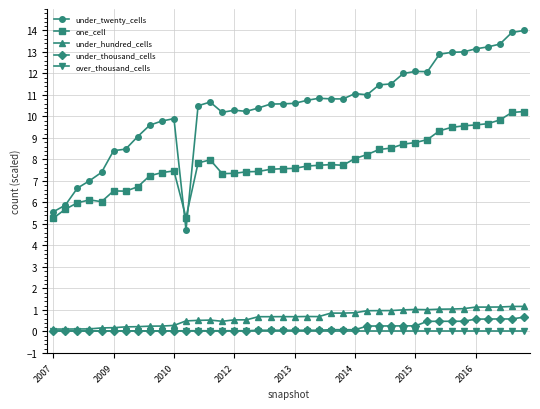

Which series has the largest total across all categories?

under_twenty_cells